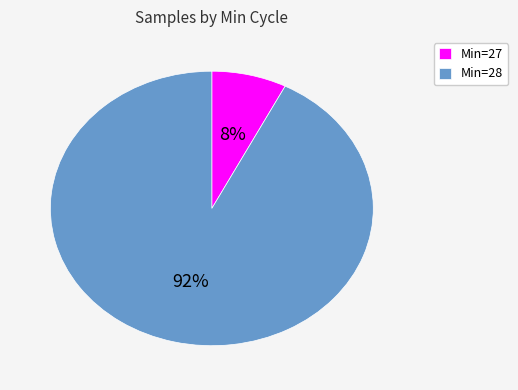

Does any single category account for the majority?

Yes